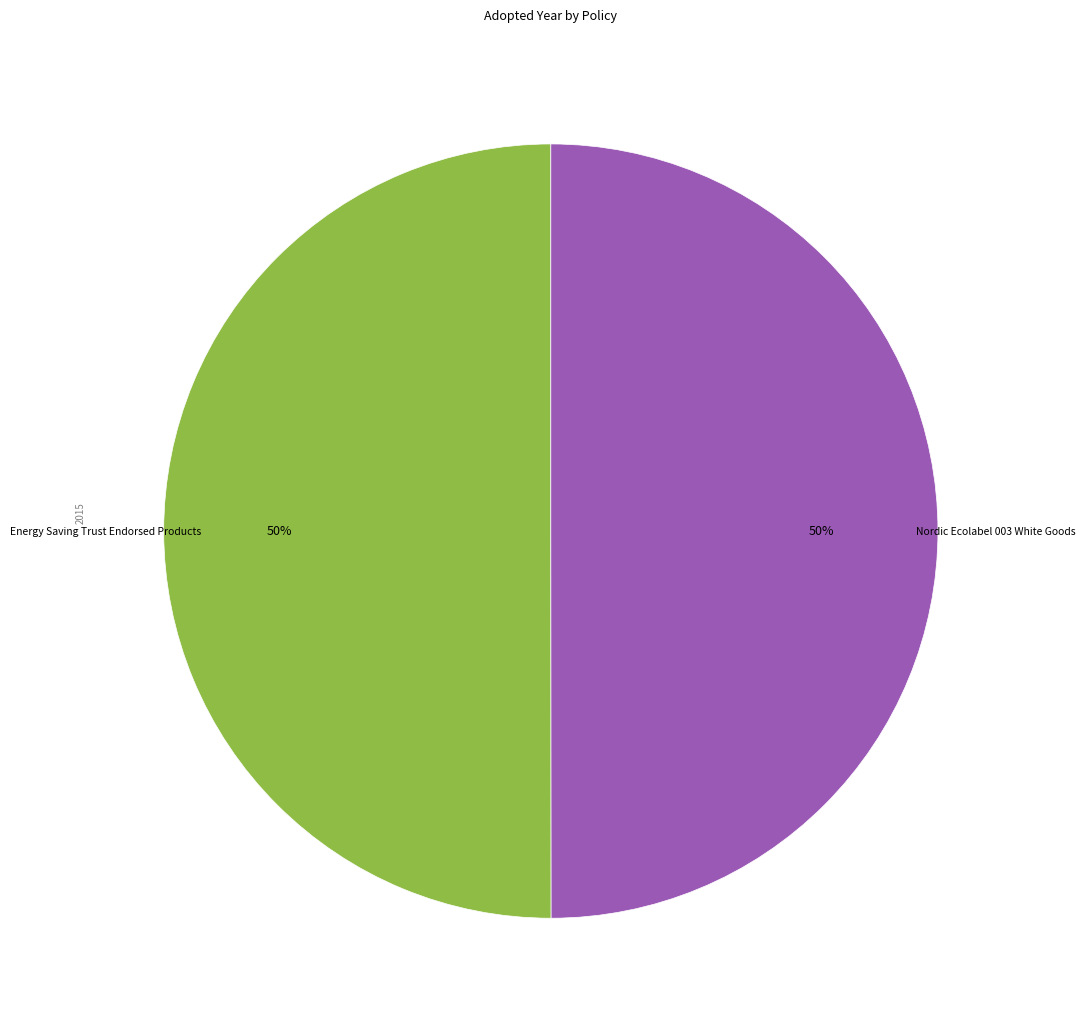

To the nearest percent, what is the average slice percentage?

50%